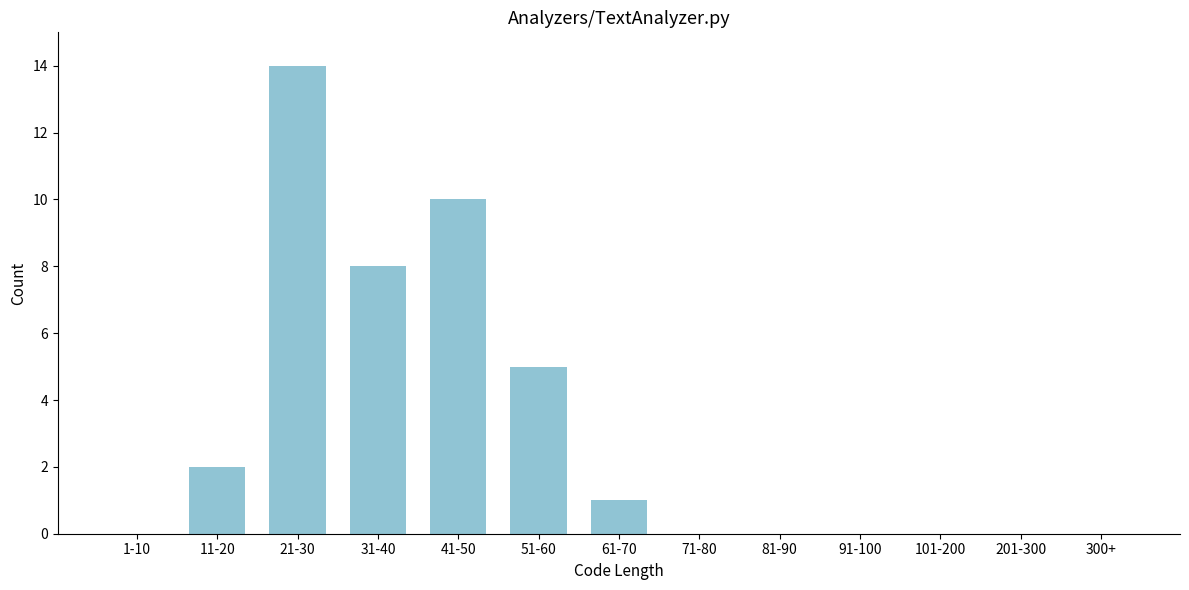

Reading left to right, extract all data points from this chart.

1-10=0	11-20=2	21-30=14	31-40=8	41-50=10	51-60=5	61-70=1	71-80=0	81-90=0	91-100=0	101-200=0	201-300=0	300+=0